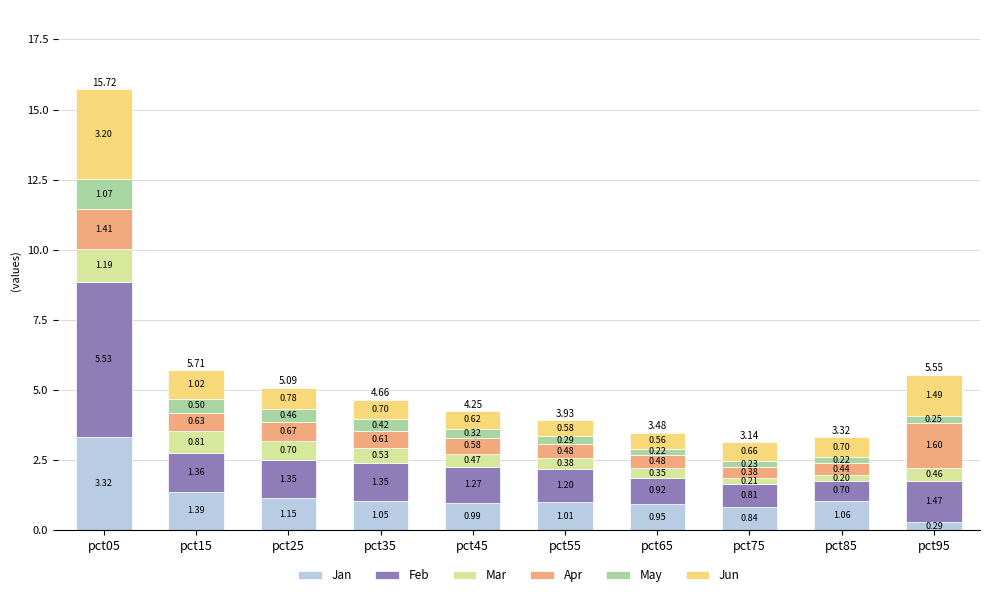

List the labels in order of Jan value, smallest first.

pct95, pct75, pct65, pct45, pct55, pct35, pct85, pct25, pct15, pct05